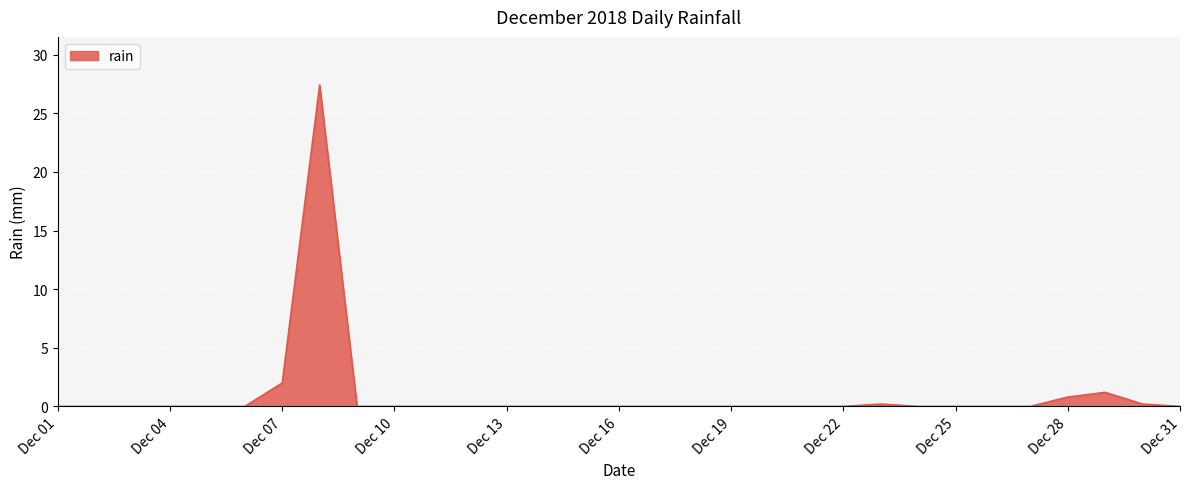

What is the greatest value displayed?

27.4